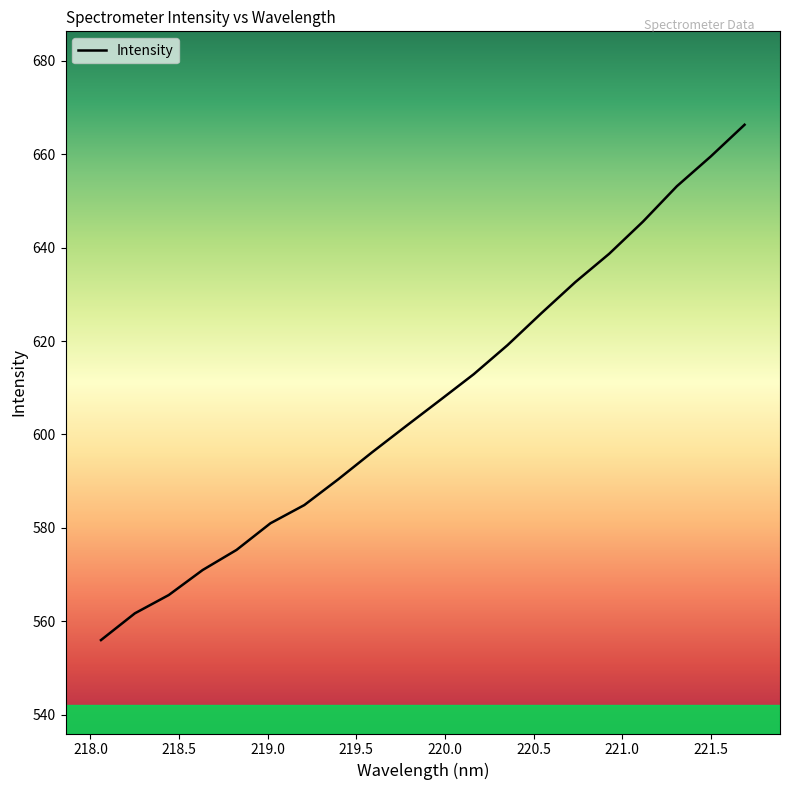

What is the minimum value shown in the chart?

556.0